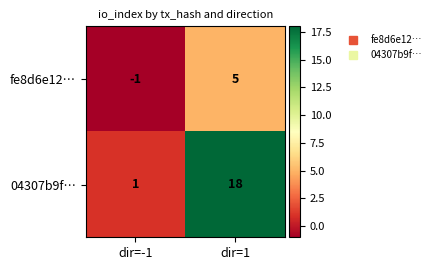

What is the average value of the 04307b9f… series?

10